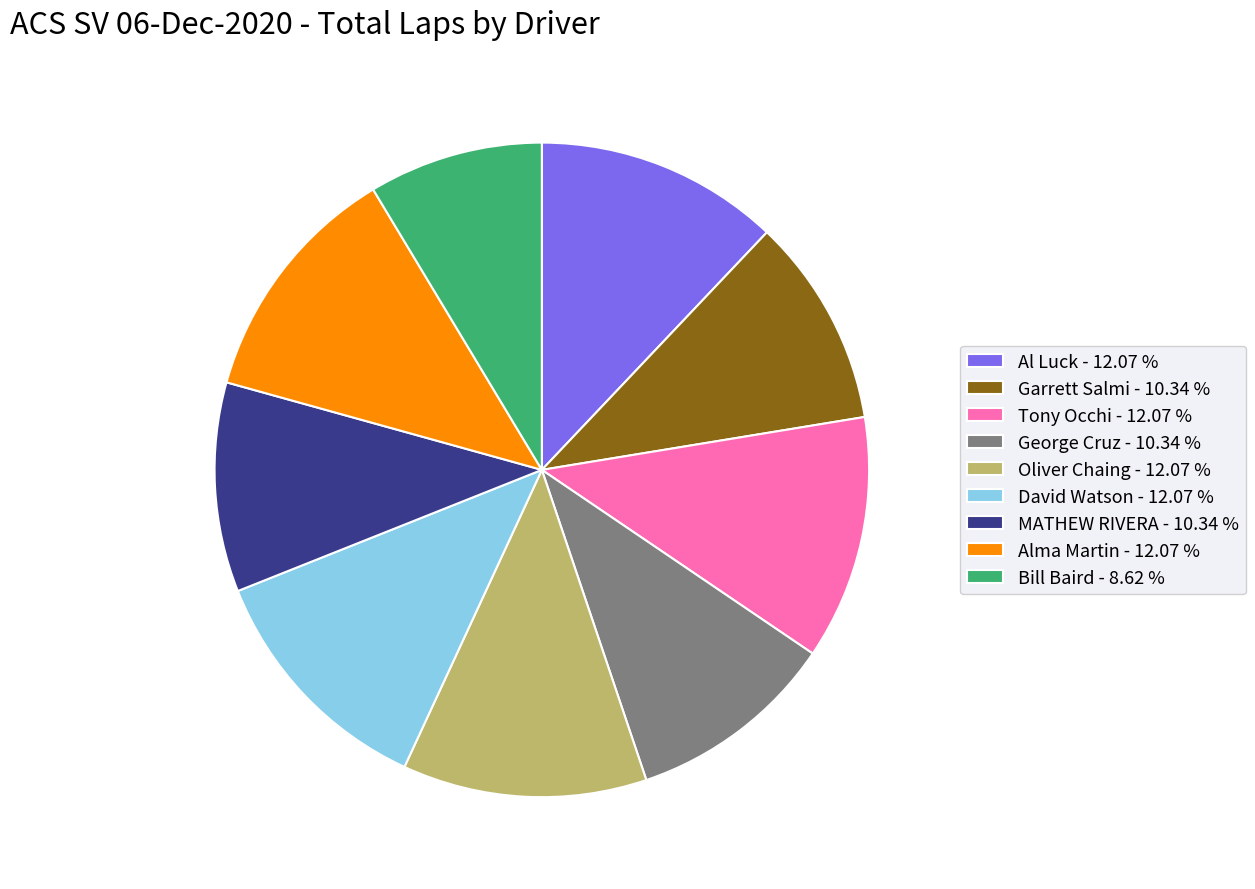

True or false: Oliver Chaing accounts for 1% of the total.

False